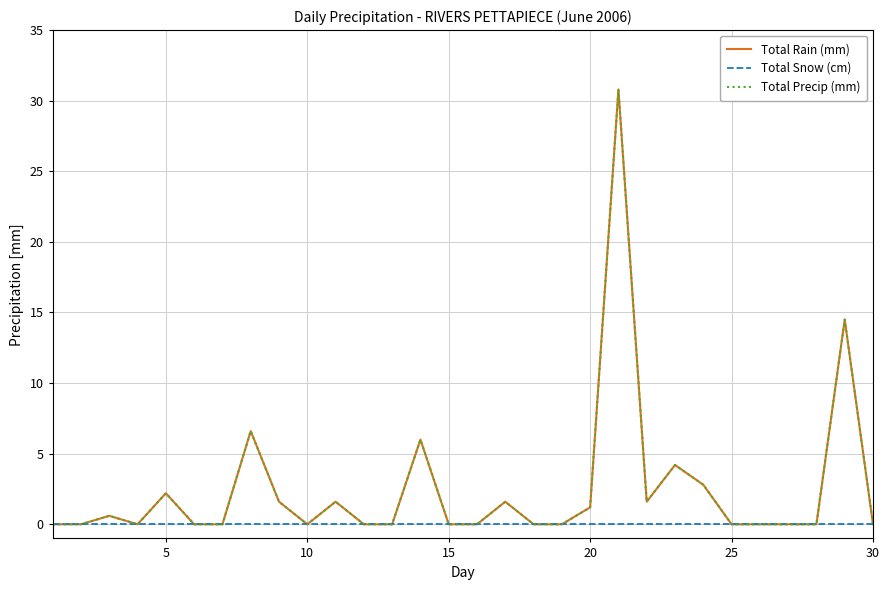

Rank the series by their maximum value, from lowest to highest.

Total Snow (cm), Total Rain (mm), Total Precip (mm)